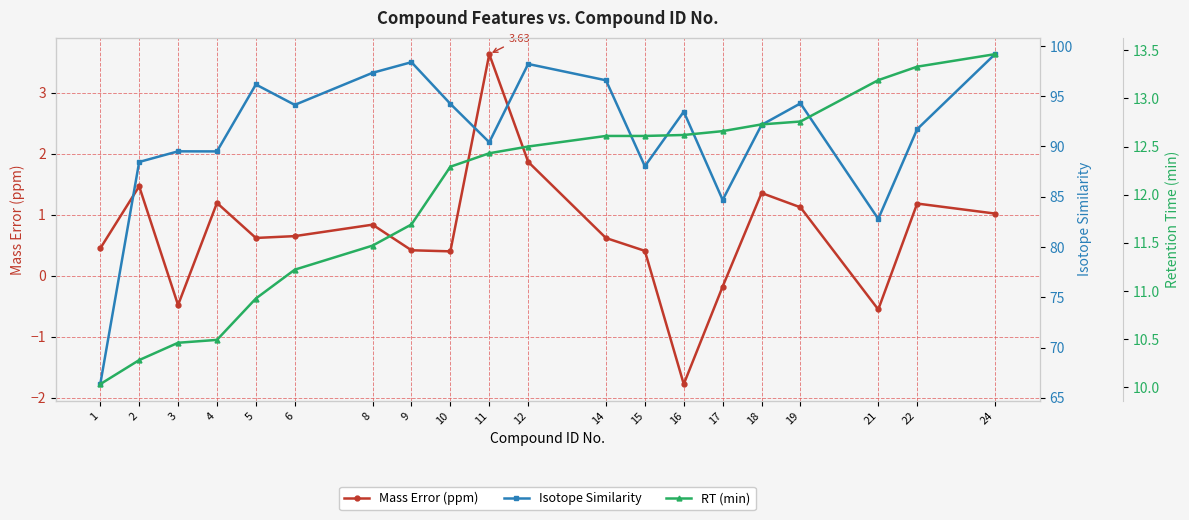

How many data points in Isotope Similarity are above 93?

10